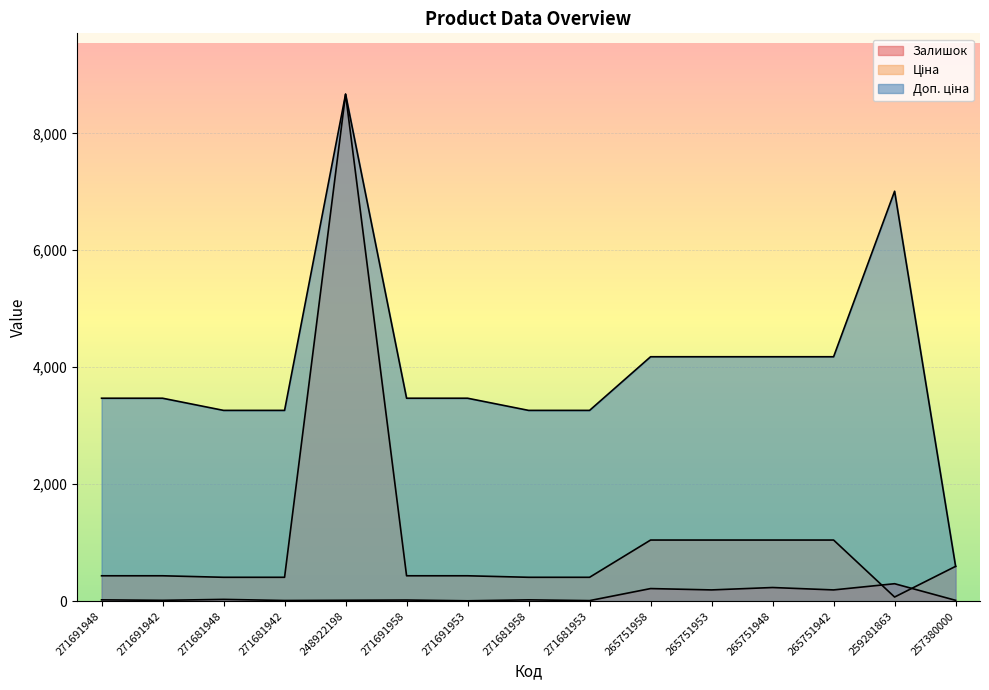

At which label is Доп. ціна closest to 4632?

265751958